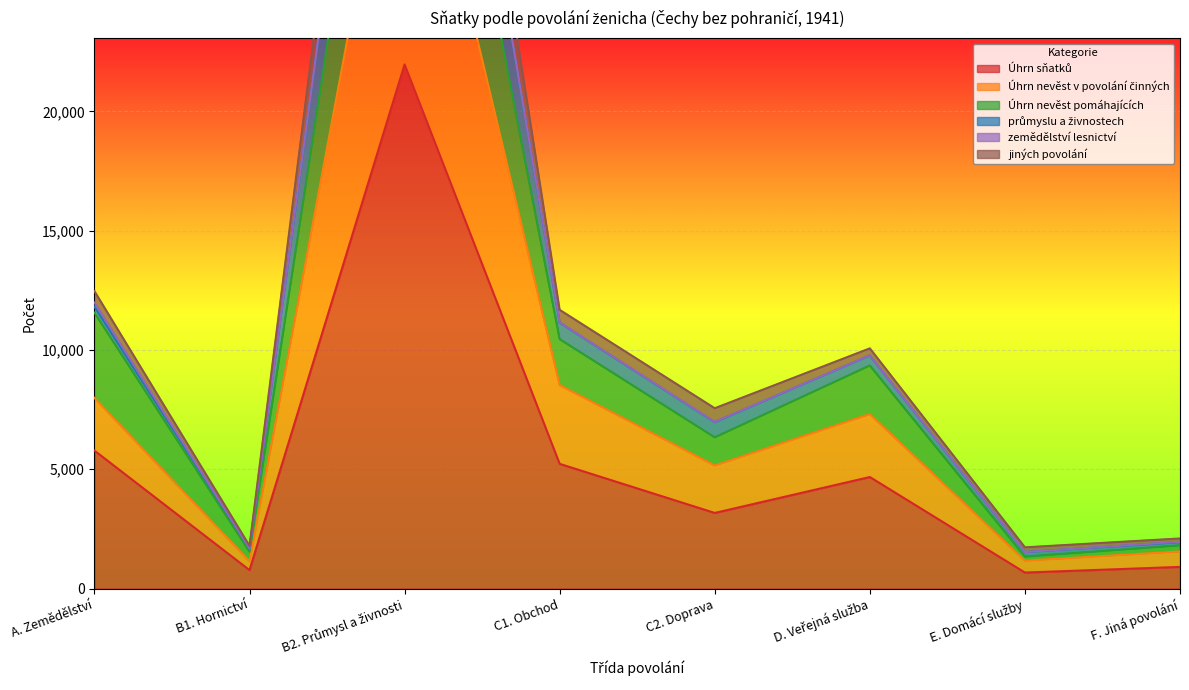

What is the difference between the maximum and minimum values in the Úhrn sňatků series?

21302